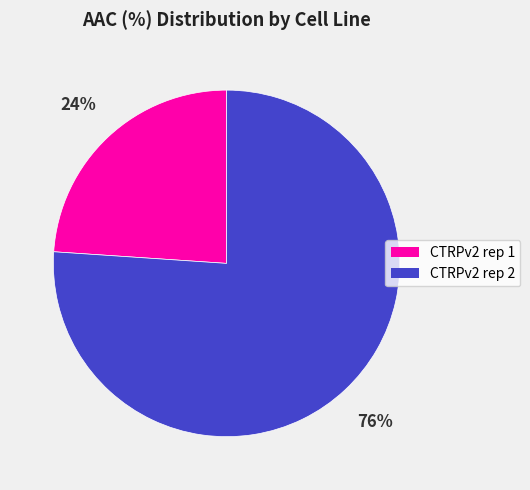

Between CTRPv2 rep 1 and CTRPv2 rep 2, which is larger?

CTRPv2 rep 2